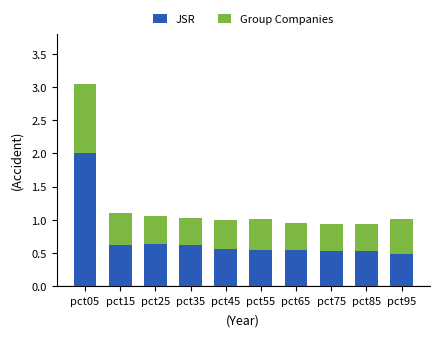

True or false: JSR has a value of 0.5 at pct65.

True